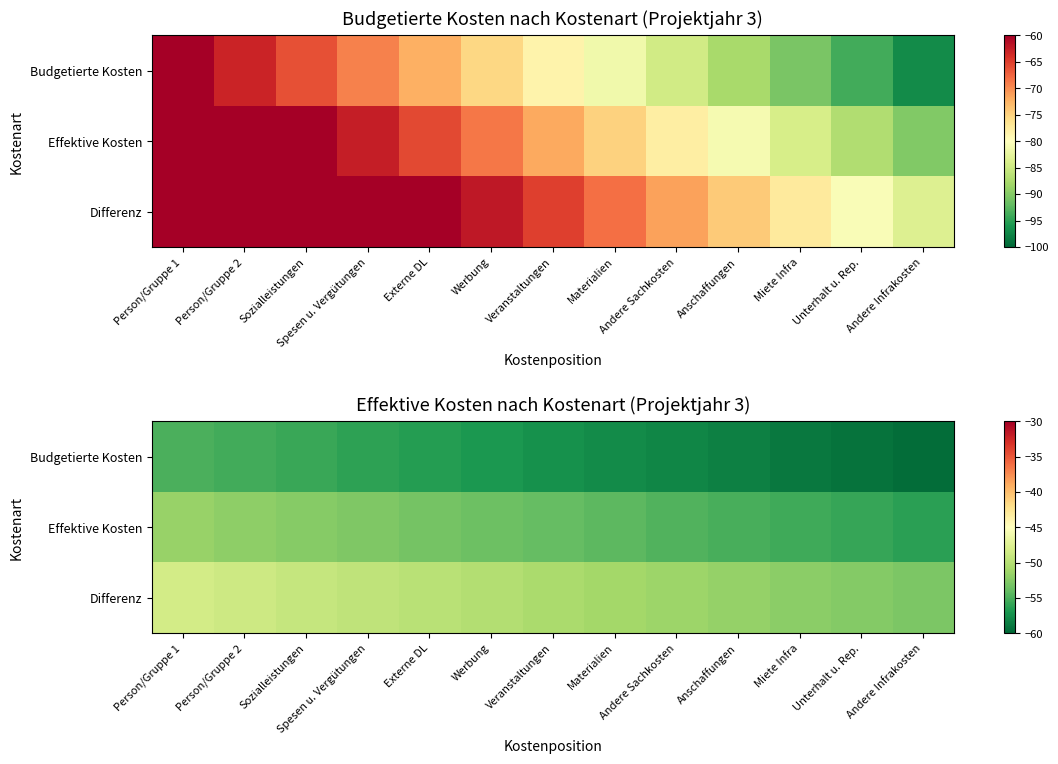

The value of Effektive Kosten at Externe DL is -70.7. True or false?

False